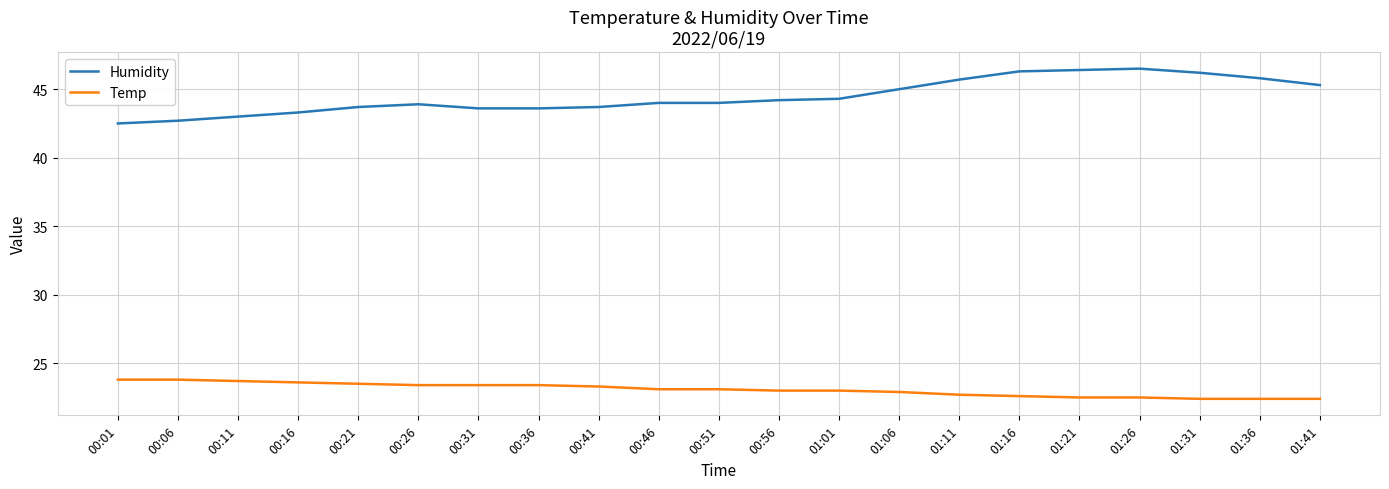

What are all the series names shown in the legend?

Humidity, Temp